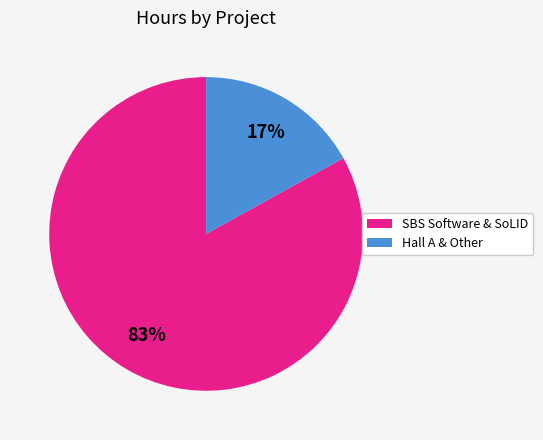

To the nearest percent, what is the average slice percentage?

50%